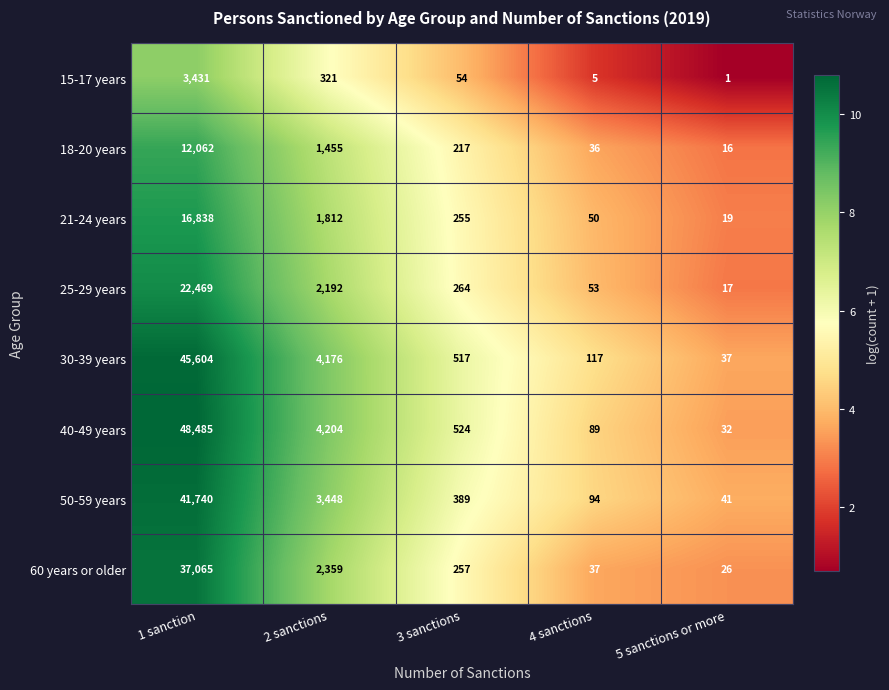

List the labels in order of 40-49 years value, largest first.

1 sanction, 2 sanctions, 3 sanctions, 4 sanctions, 5 sanctions or more